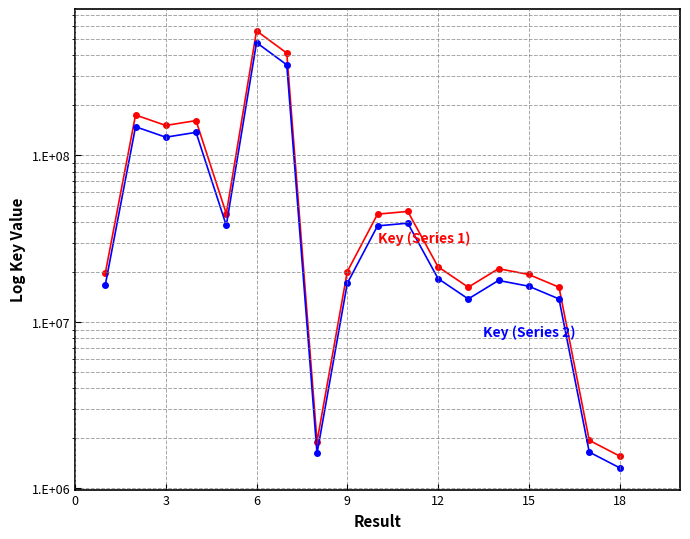

Count the number of categories in the chart.

18